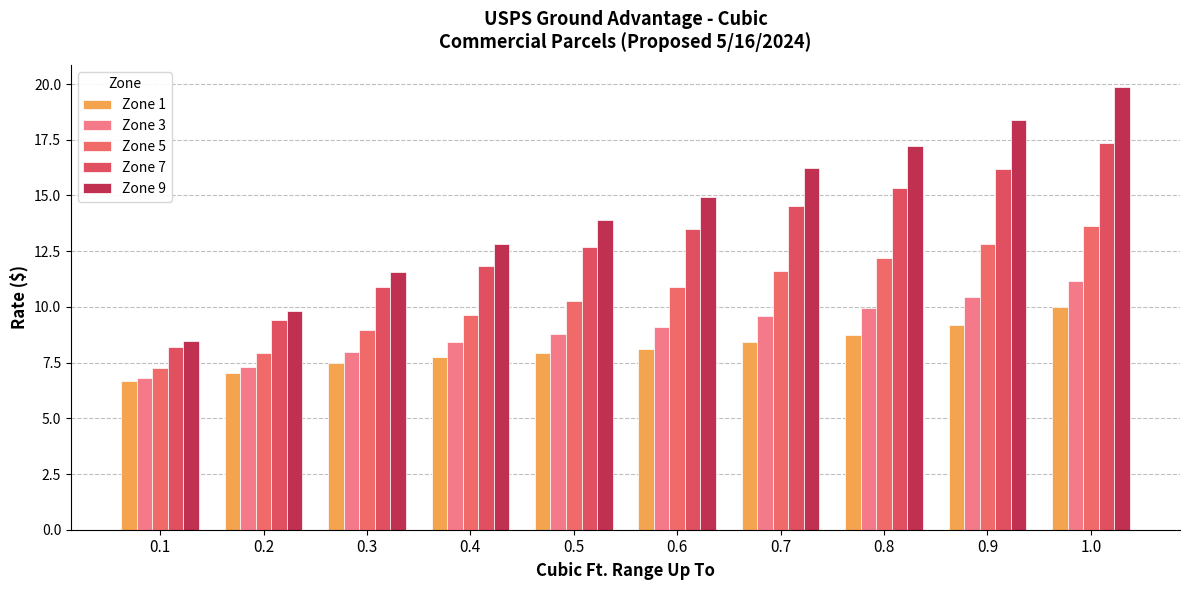

List the series in order of their peak value, lowest first.

Zone 1, Zone 3, Zone 5, Zone 7, Zone 9